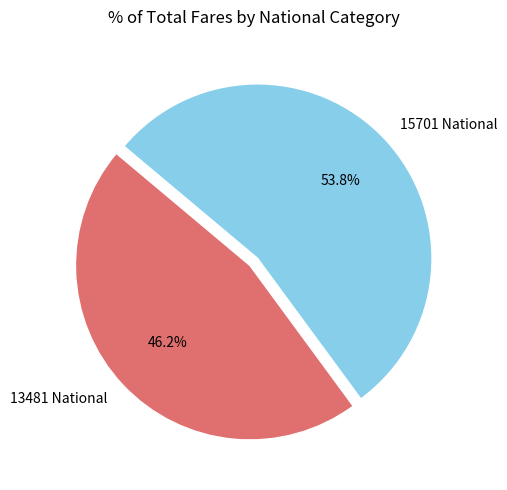

To the nearest percent, what is the average slice percentage?

50%